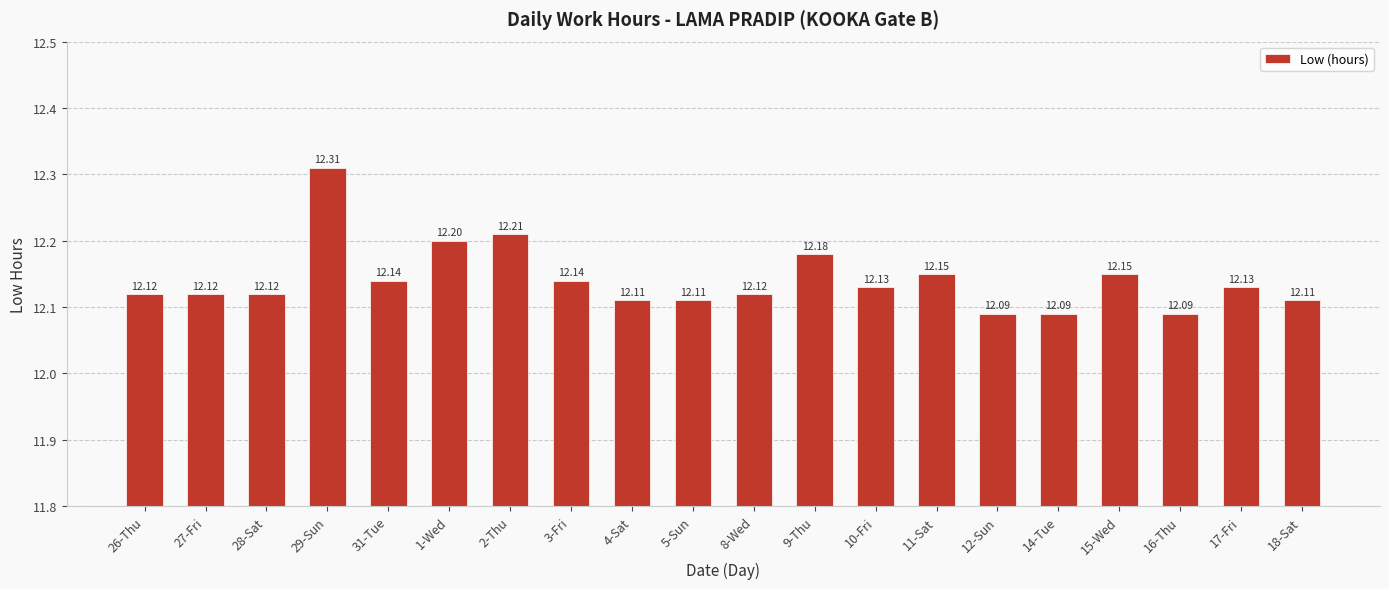

True or false: the data shows 12.1 at 16-Thu.

True